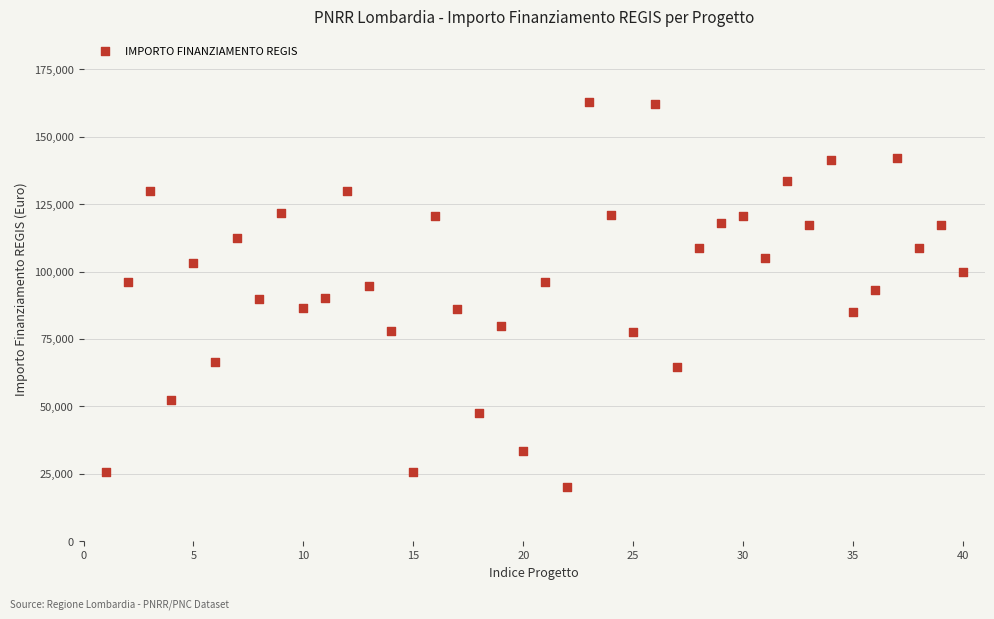

What is the range of Y values (max minus min)?

142668